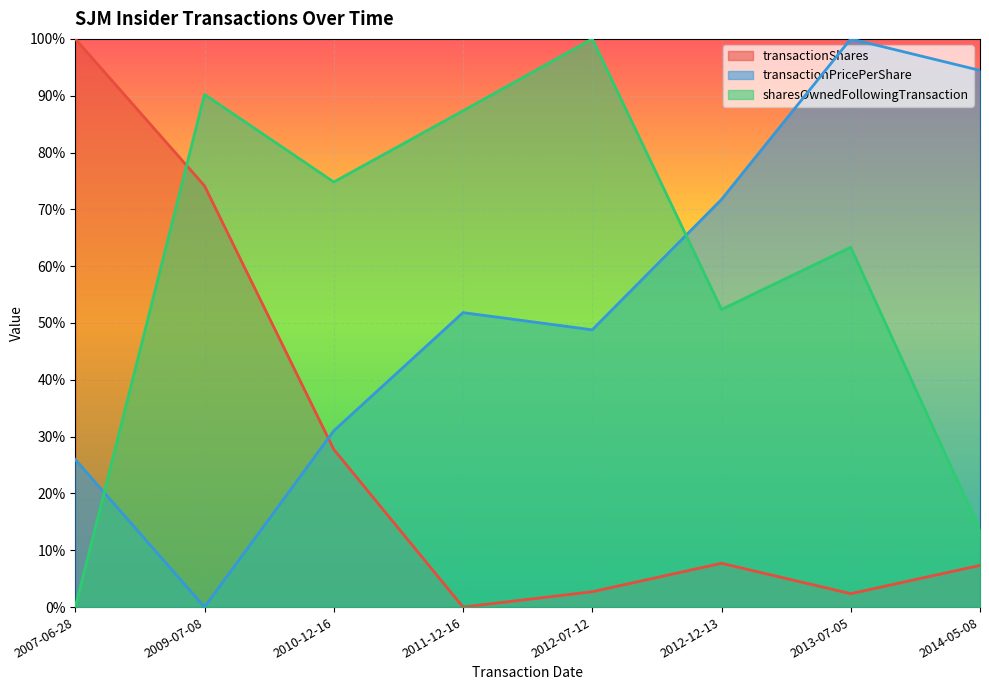

Which has a higher value, 2007-06-28 or 2013-07-05?

2007-06-28